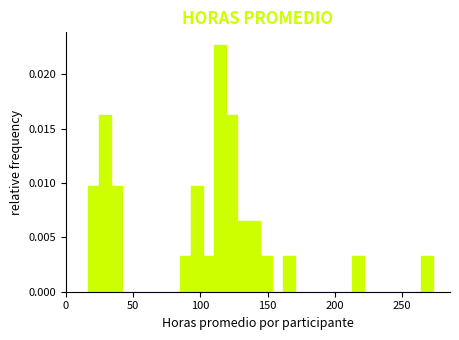

Read against the x-axis, roughly where is the centre of the tallest bar?

115